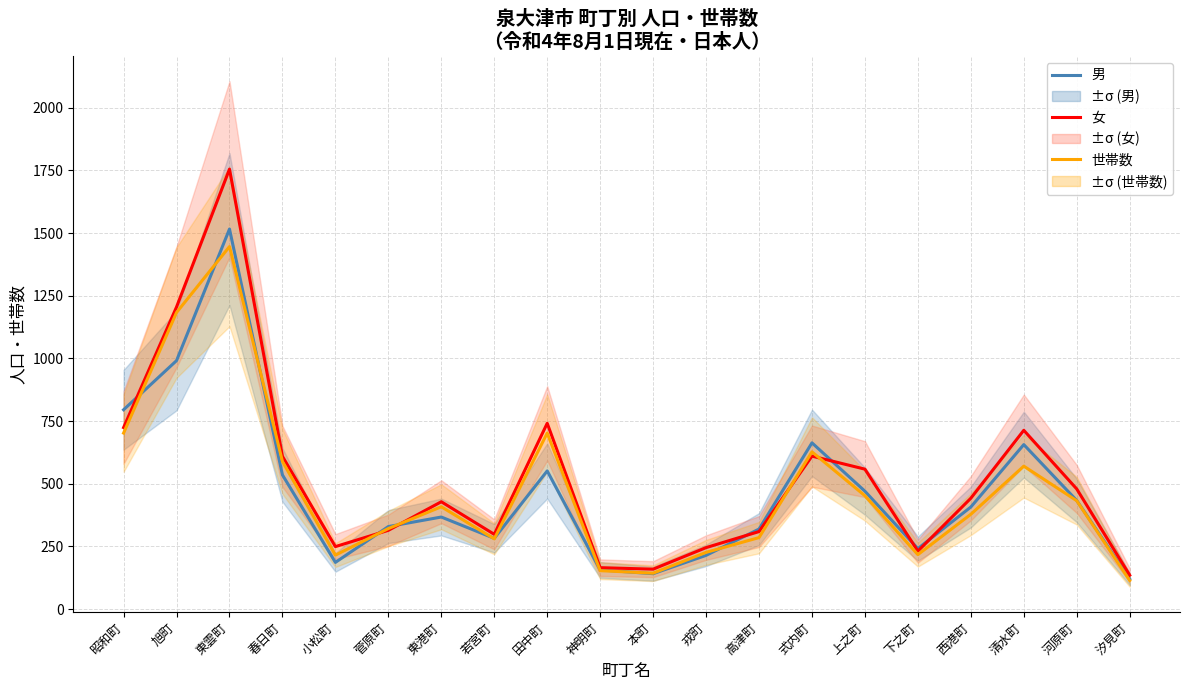

What is the difference between the second highest and second lowest values in the 男 series?

850